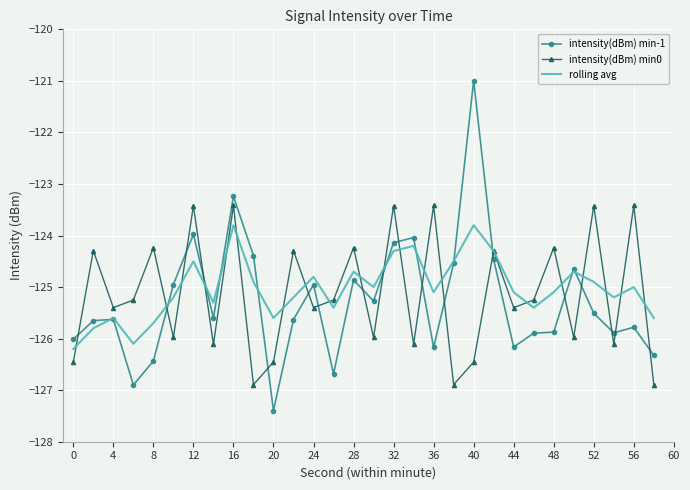

Which series has the largest range (max minus min)?

intensity(dBm) min-1